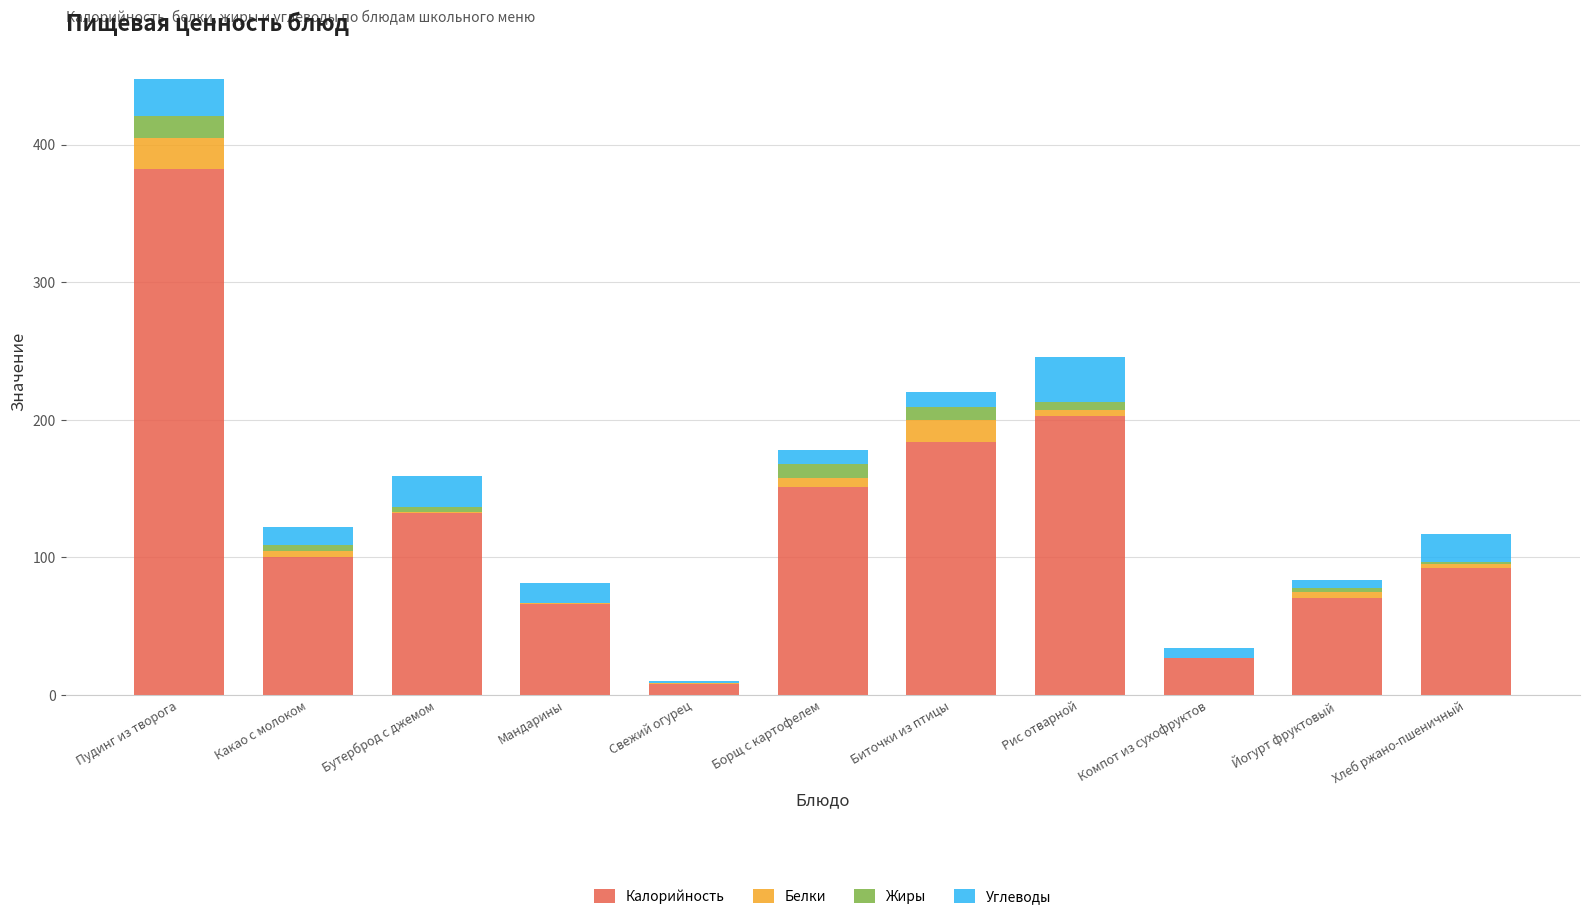

What is the difference between the Калорийность values at Свежий огурец and Рис отварной?

195.0